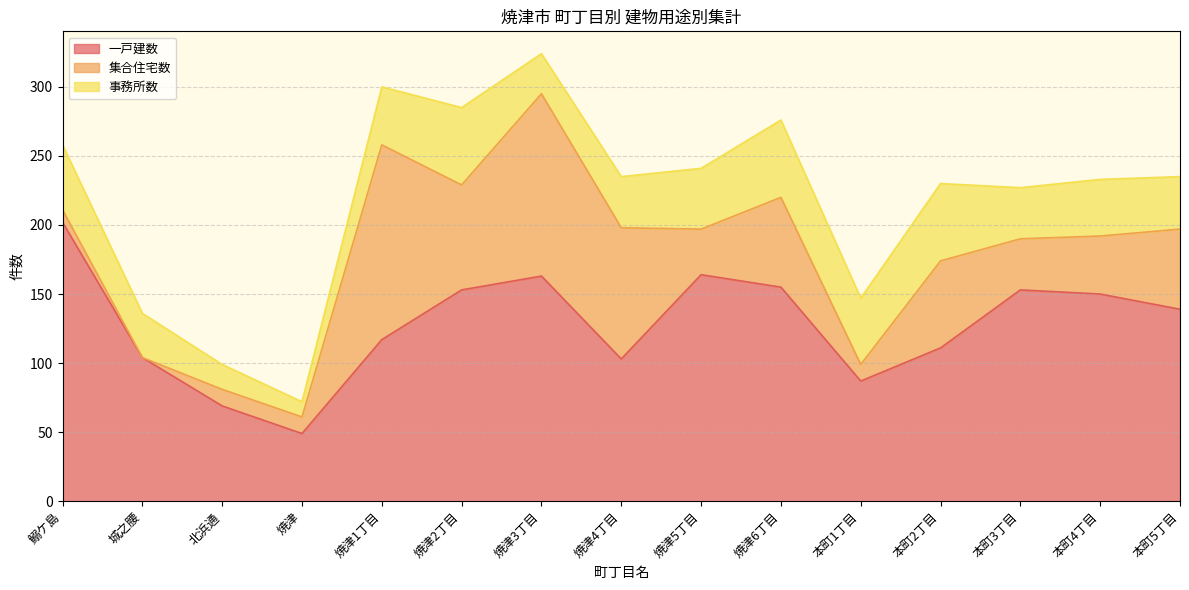

How many lines are shown in the chart?

3